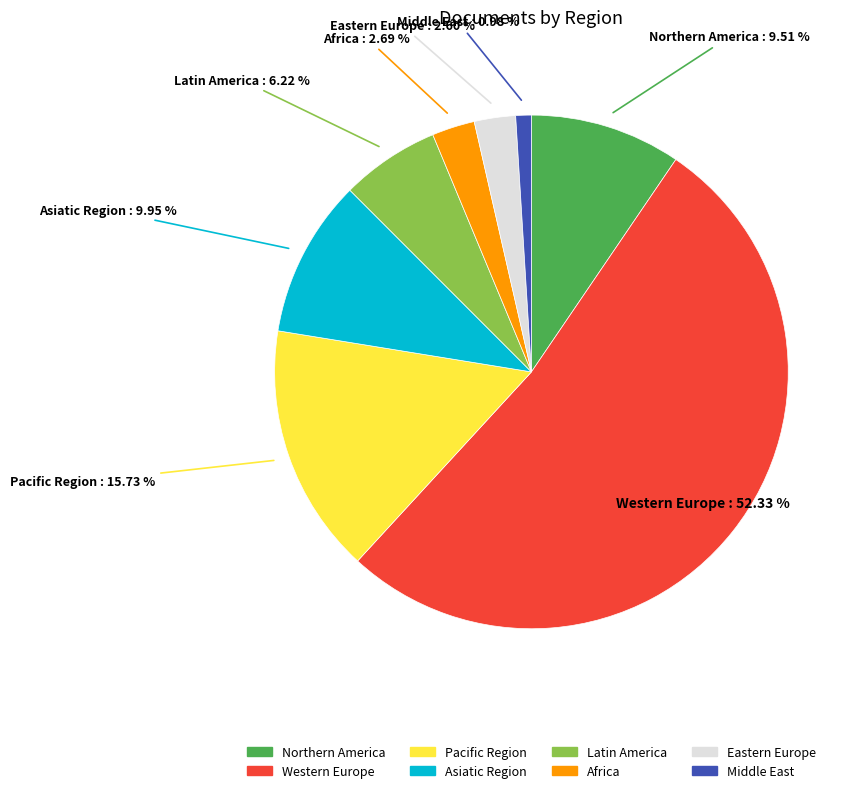

To the nearest percent, what is the average slice percentage?

12%